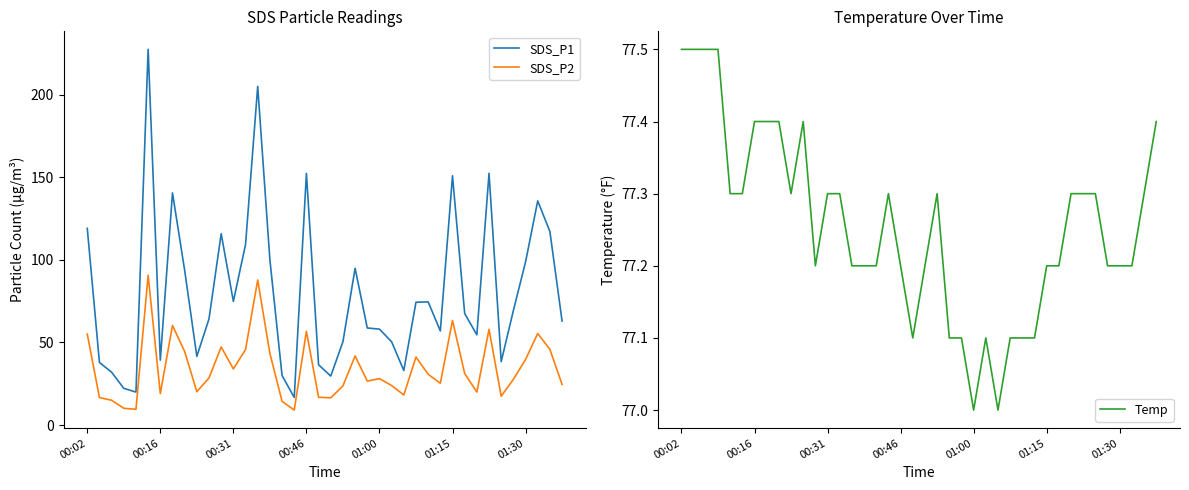

What is the label of the 30th point from the right?

10